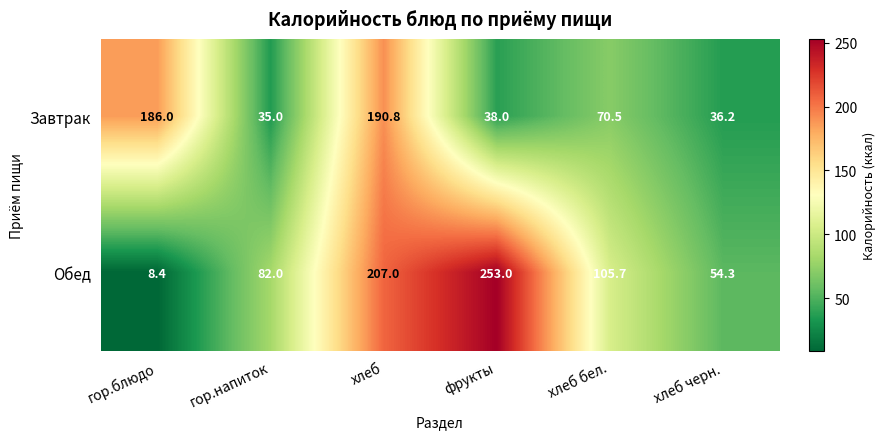

What is the sum of all Обед values?

710.4